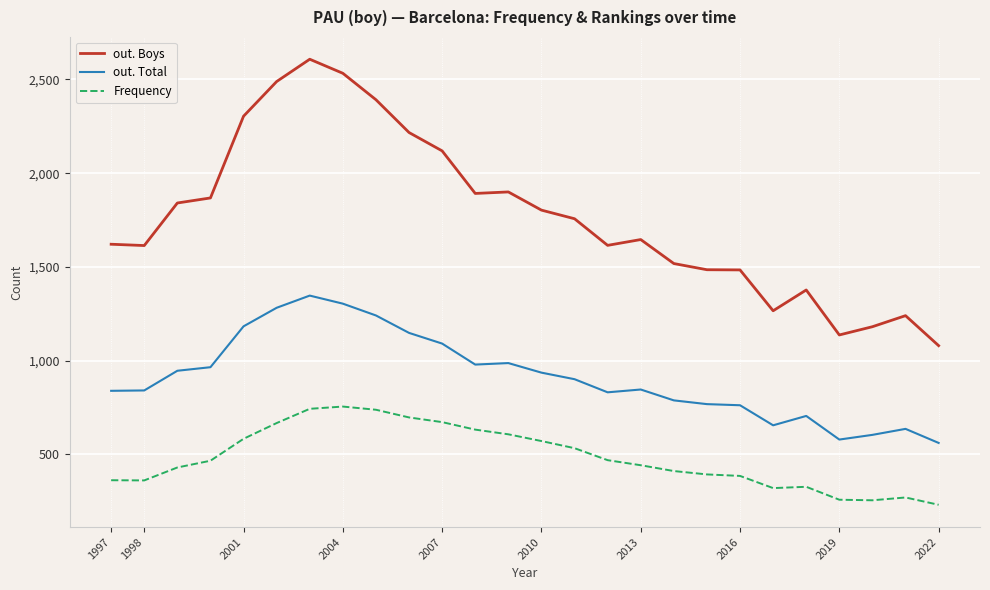

List the series in order of their peak value, lowest first.

Frequency, out. Total, out. Boys